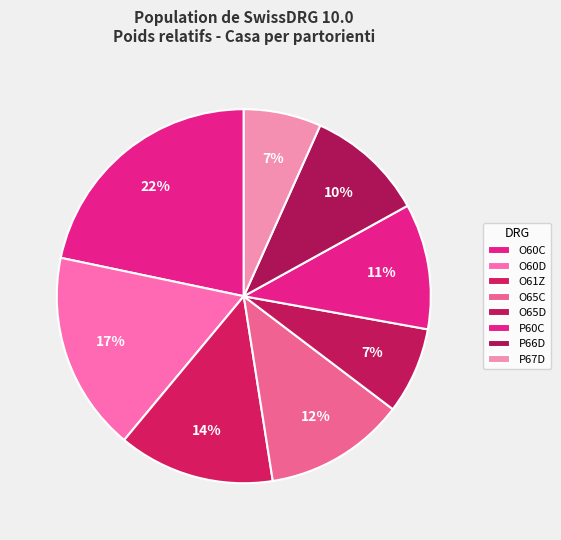

To the nearest percent, what portion does O65D represent?

7%